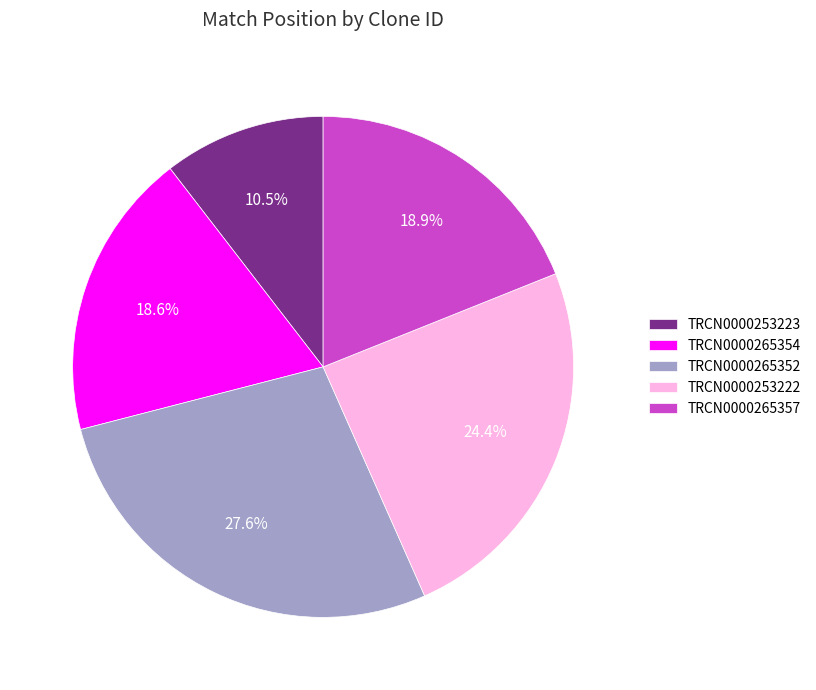

To the nearest percent, what is the difference between the largest and smallest slice percentages?

17%